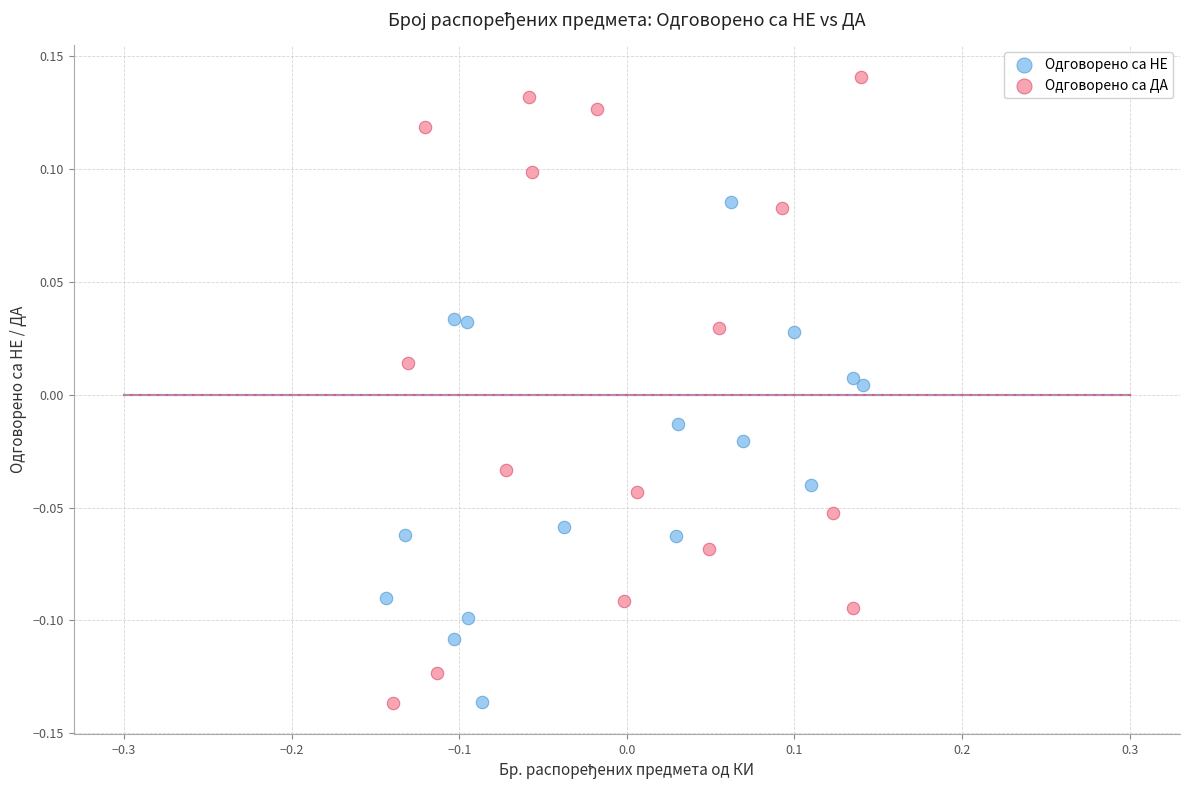

Which series contains the highest Y value?

Одговорено са ДА